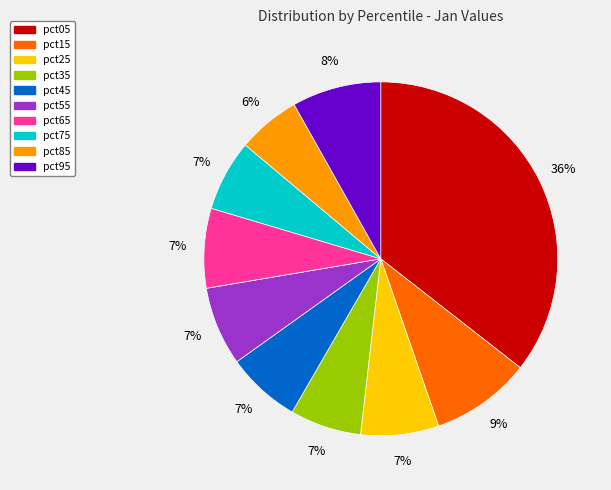

Does any single category account for the majority?

No